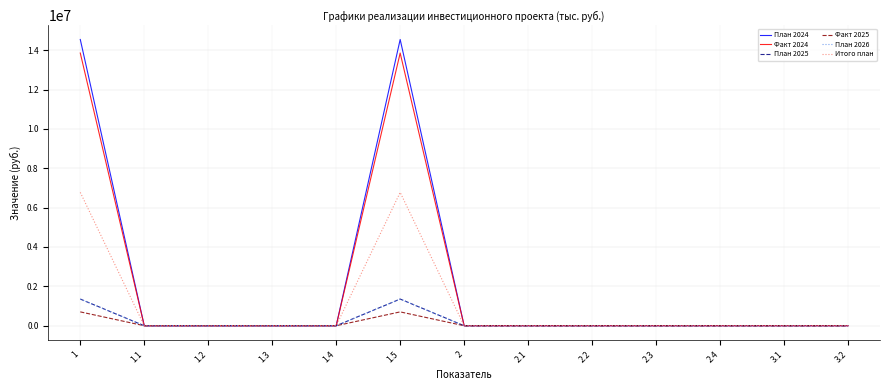

How many lines are shown in the chart?

6